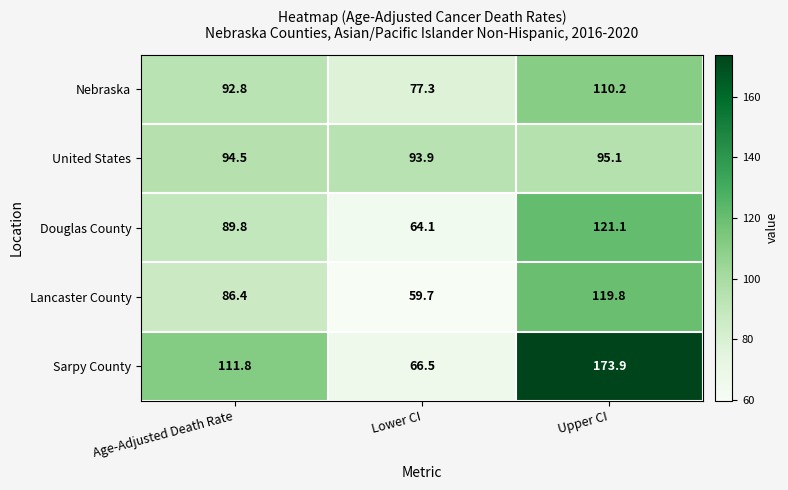

Which series has the largest total across all categories?

Sarpy County